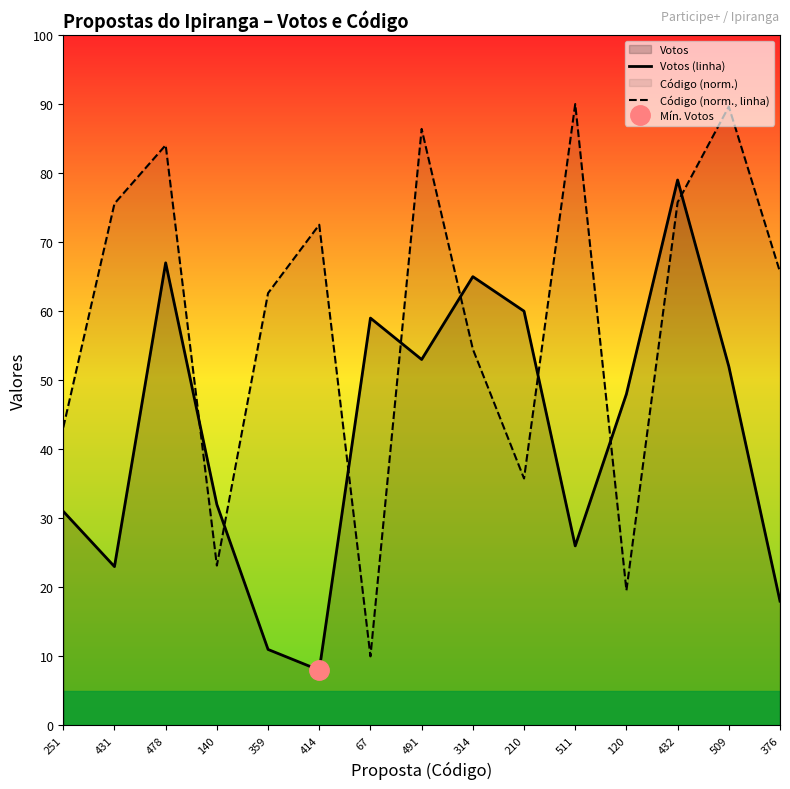

Which series has the widest spread of values?

Código (norm., linha)